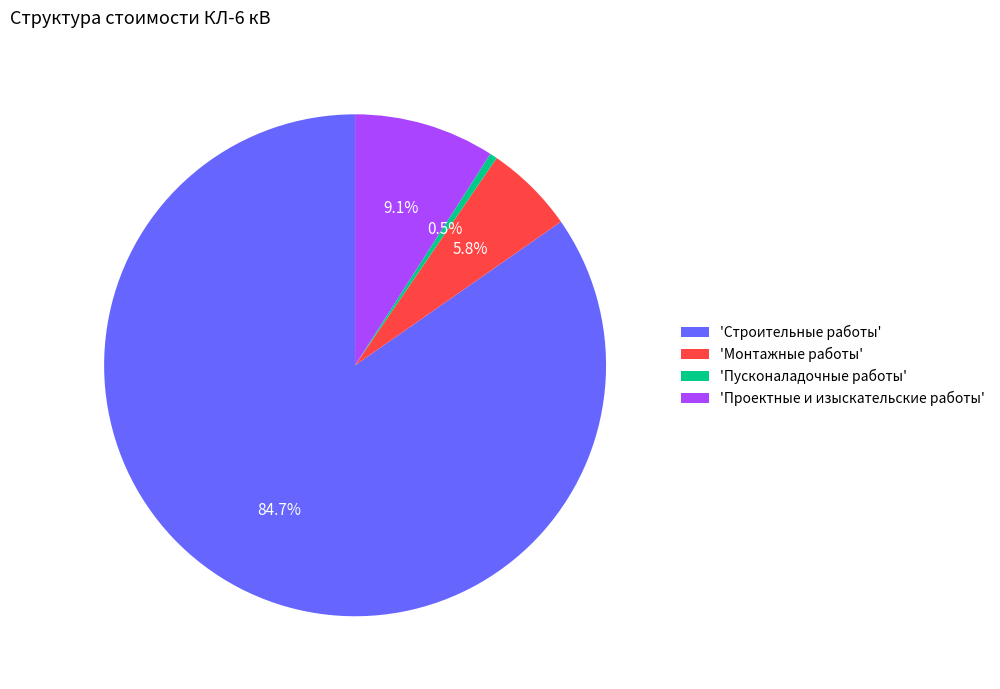

How many slices are in this pie chart?

4